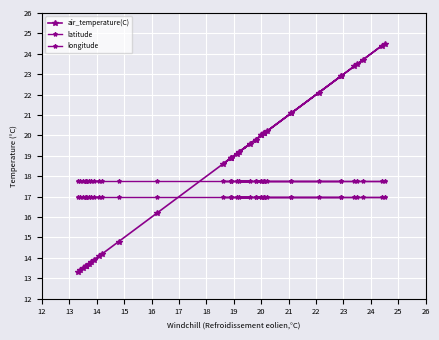

Which has a higher value, 25 or 19?

25